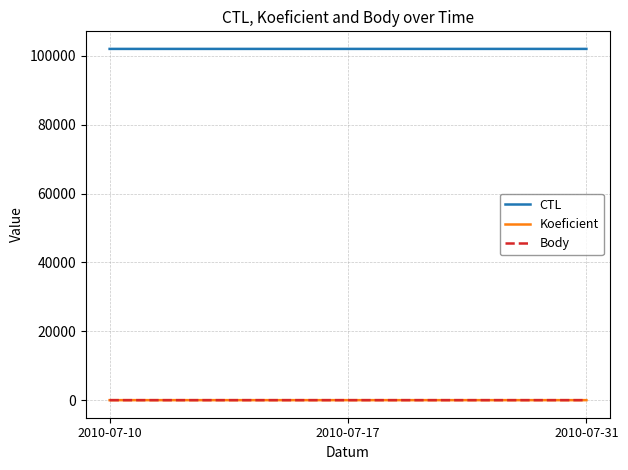

Count the Body values in the range 4 to 5.

3